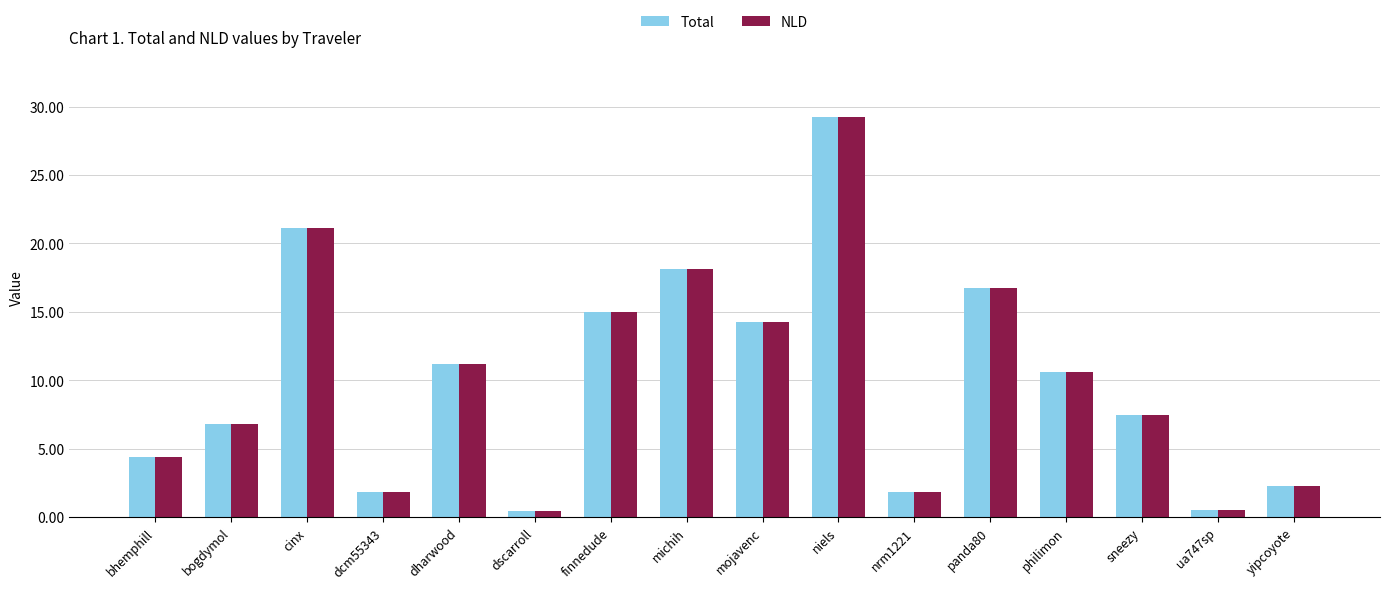

Where is Total nearest to the value 14?

mojavenc